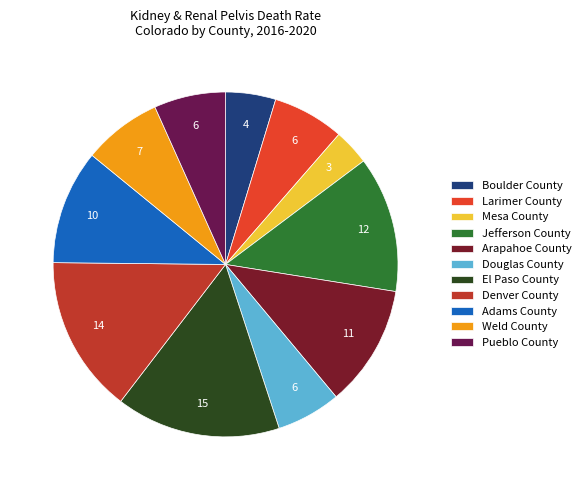

Do El Paso County and Mesa County together represent more than half of the pie?

No